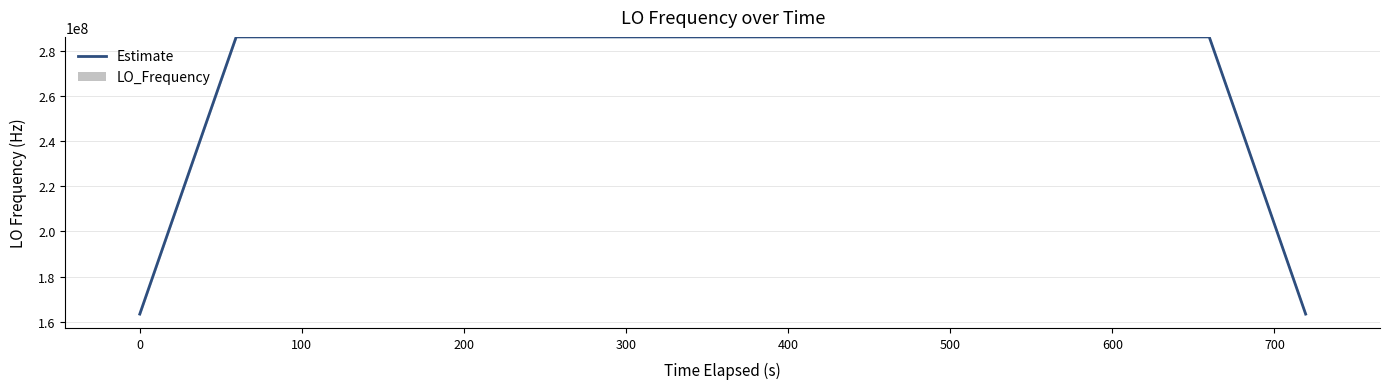

Does the chart contain stacked bars?

No